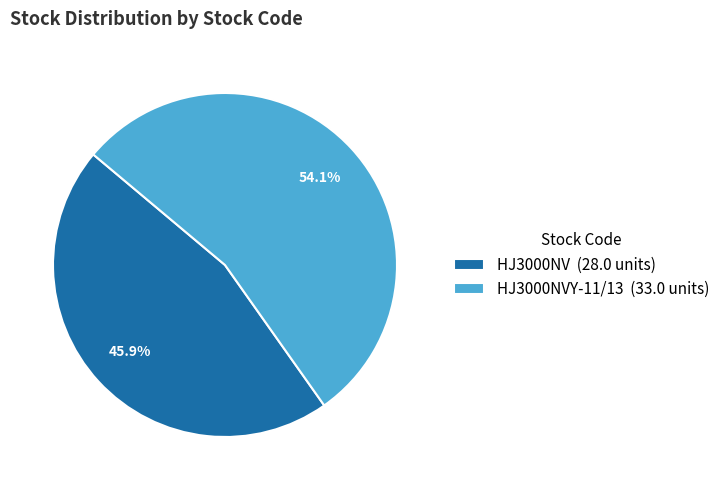

How much of the chart is everything except HJ3000NV (28.0 units)?

54.1%